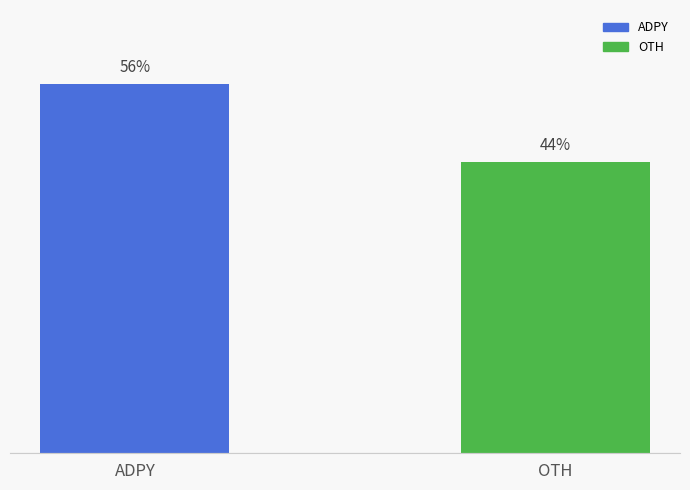

Rank the categories by value from highest to lowest.

ADPY, OTH